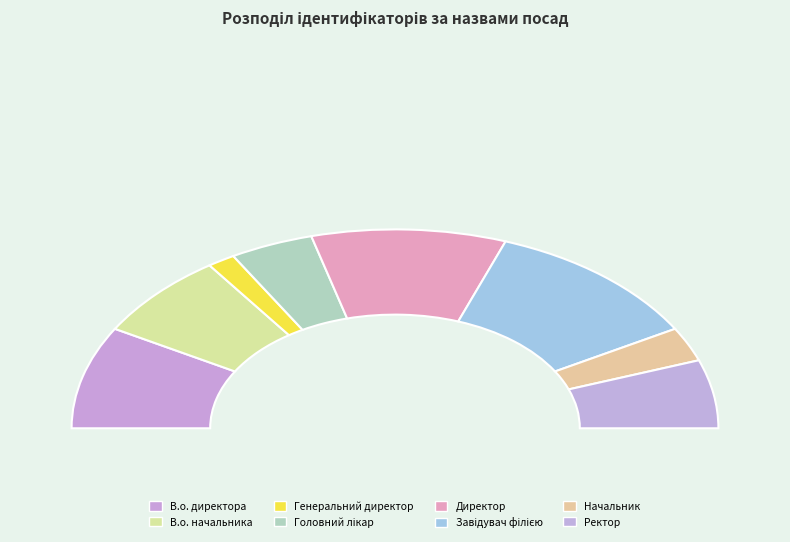

Is it true that Ректор is 24% of the pie?

False